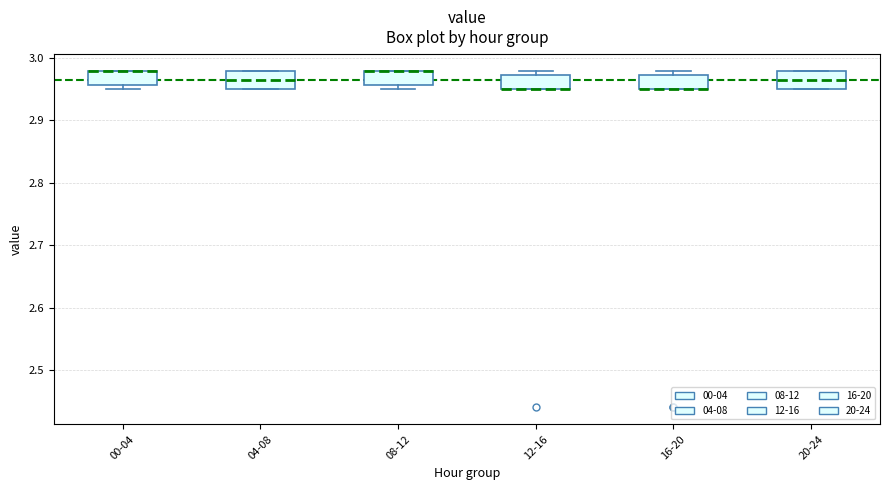

Where does the median line of the box for 04-08 sit on the y-axis? The values are not printed on the chart, so give them approximately, as read against the axis.

2.97